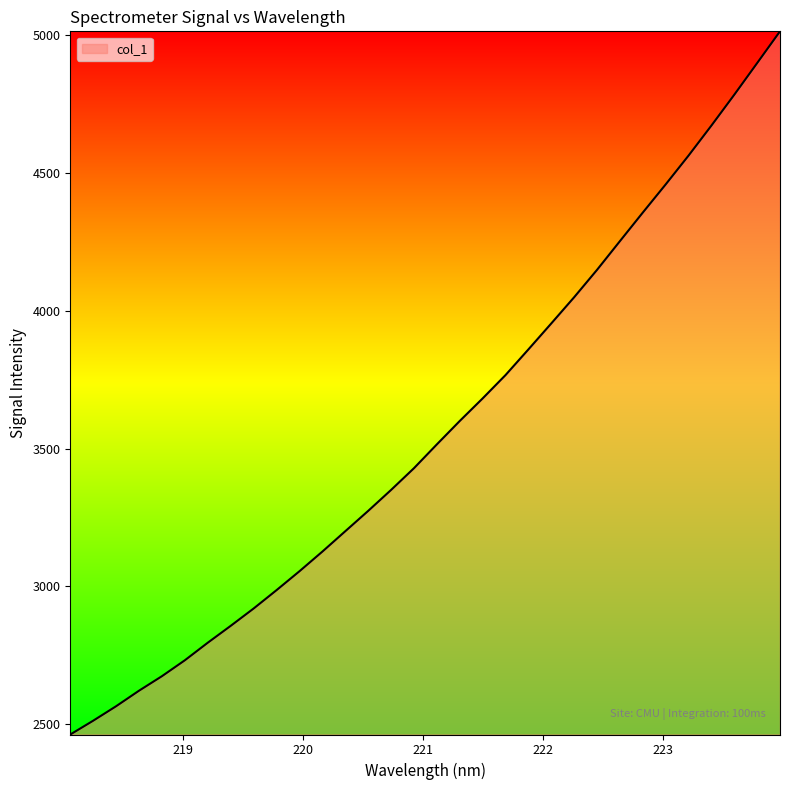

Reading left to right, what are all the values shown in this chart?

2462.4	2512.5	2565.0	2621.4	2674.1	2731.8	2795.6	2856.7	2919.6	2986.2	3054.7	3126.0	3199.9	3273.7	3349.8	3428.7	3515.1	3600.0	3681.9	3766.6	3859.8	3954.1	4049.2	4148.5	4252.7	4356.3	4458.5	4563.1	4672.1	4784.0	4898.8	5014.1